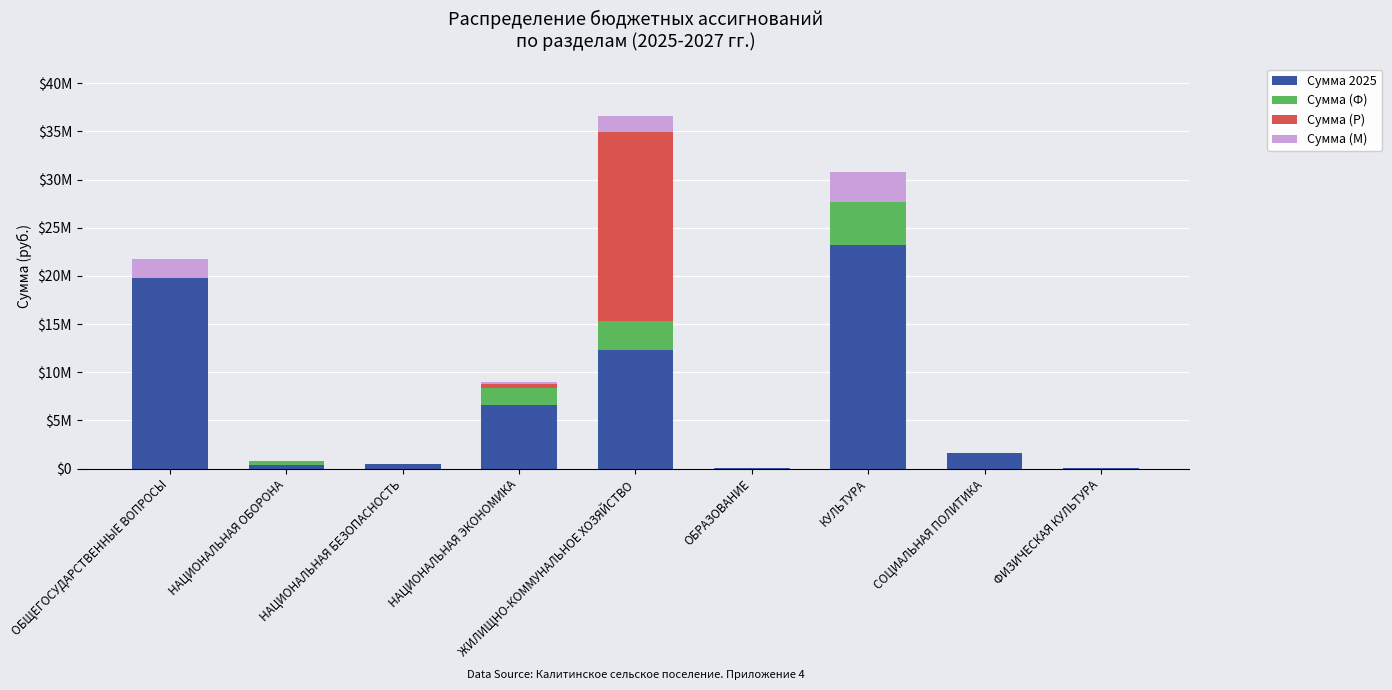

The Сумма (Р) series shows 140446.0 at НАЦИОНАЛЬНАЯ ЭКОНОМИКА. True or false?

False